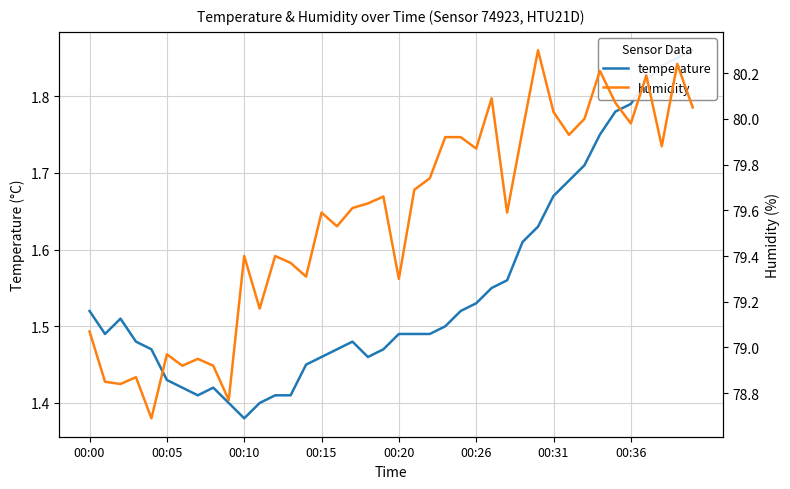

How many values in the humidity series are below 79?

9